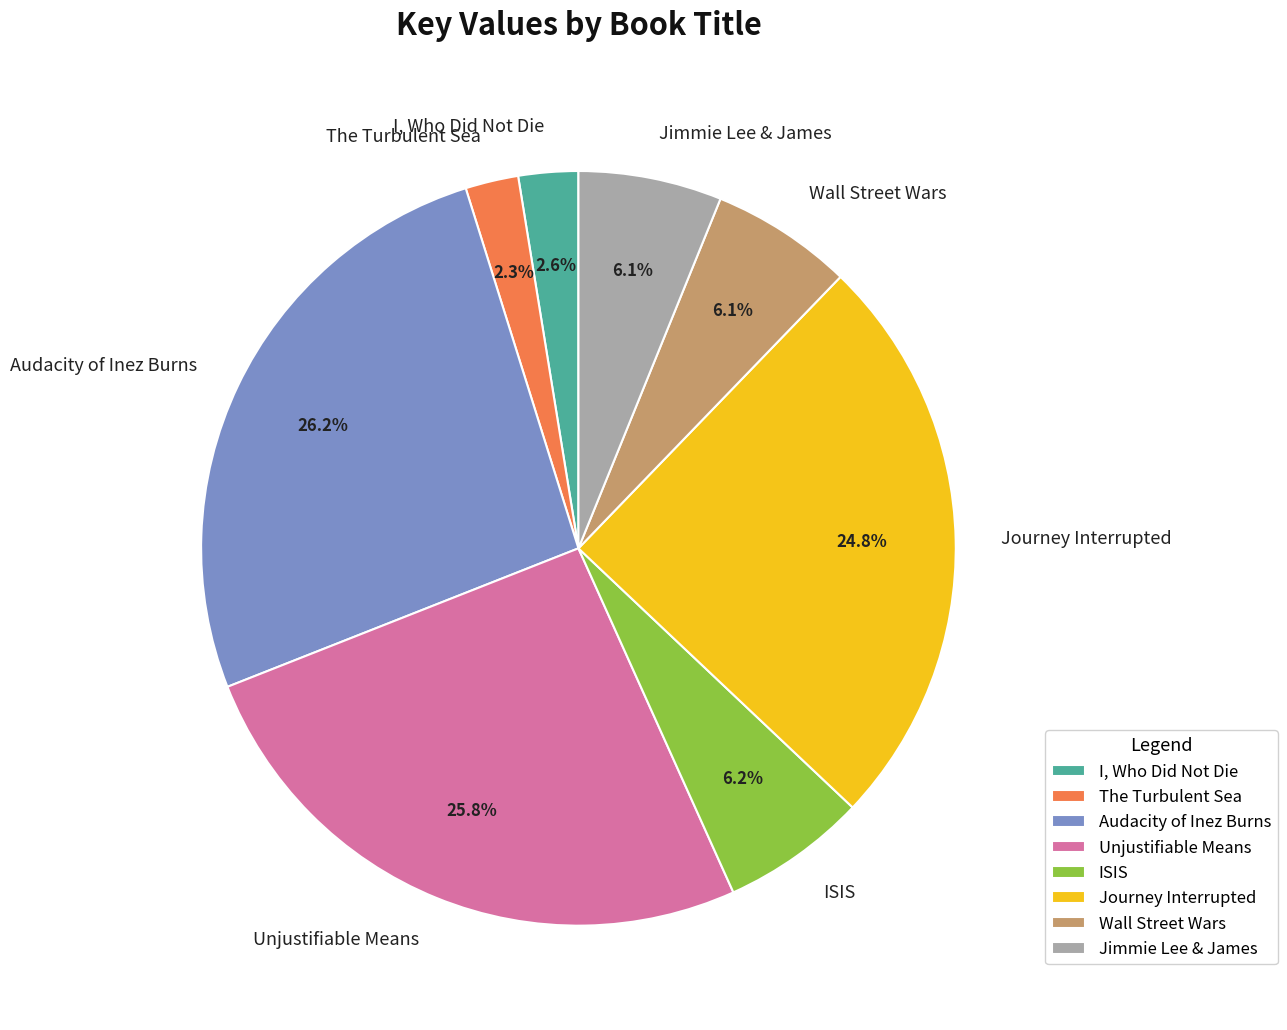

True or false: Audacity of Inez Burns accounts for 20% of the total.

False